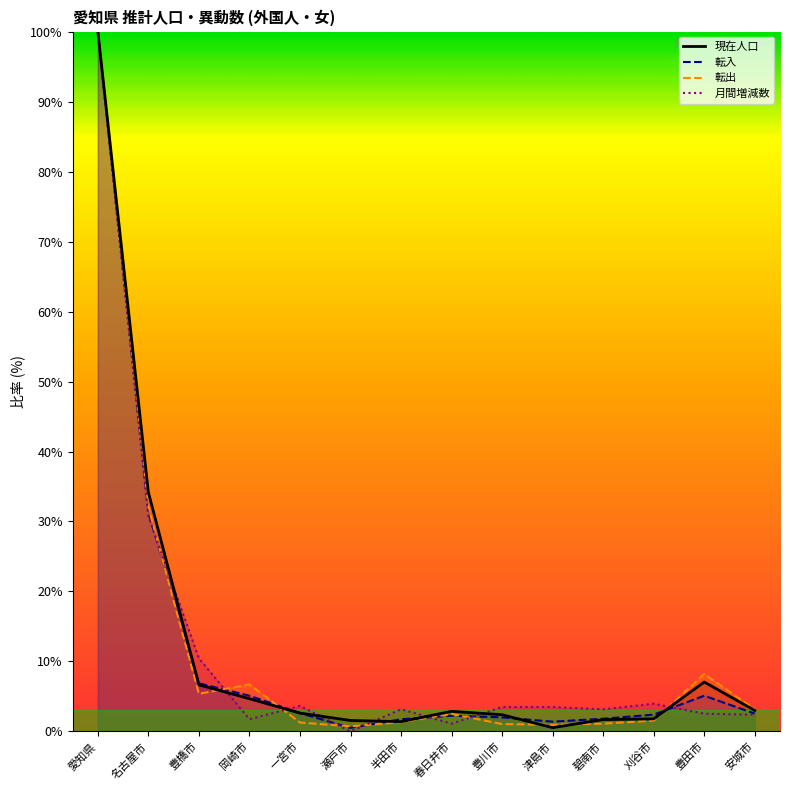

Where is 転入 nearest to the value 50?

名古屋市